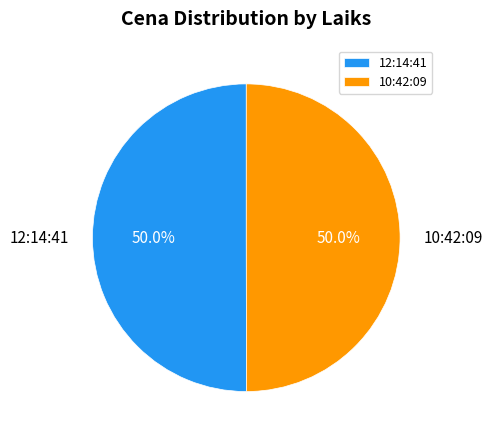

What is the ratio of the value at 12:14:41 to the value at 10:42:09?

1.0